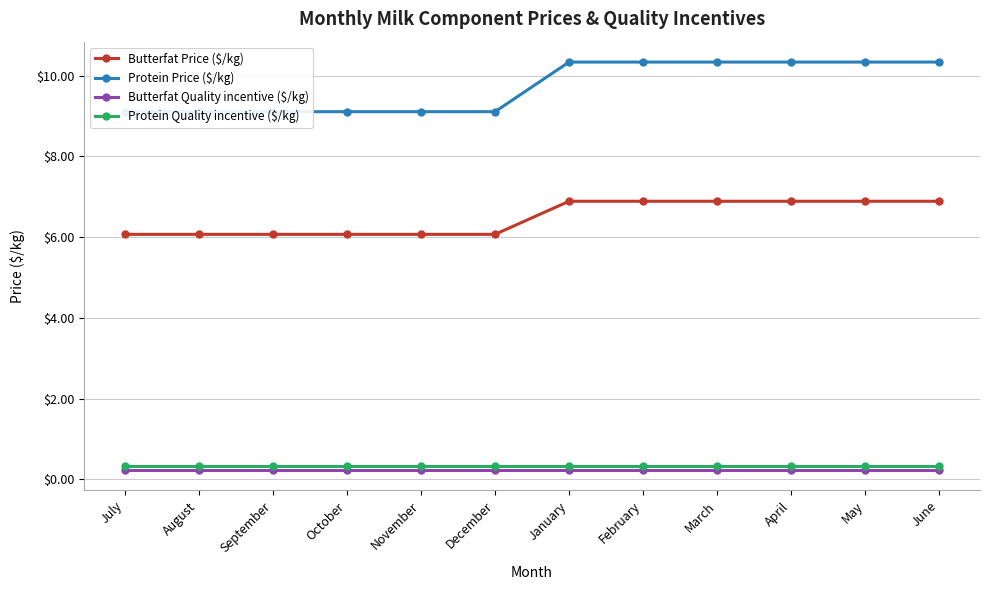

How many lines are shown in the chart?

4